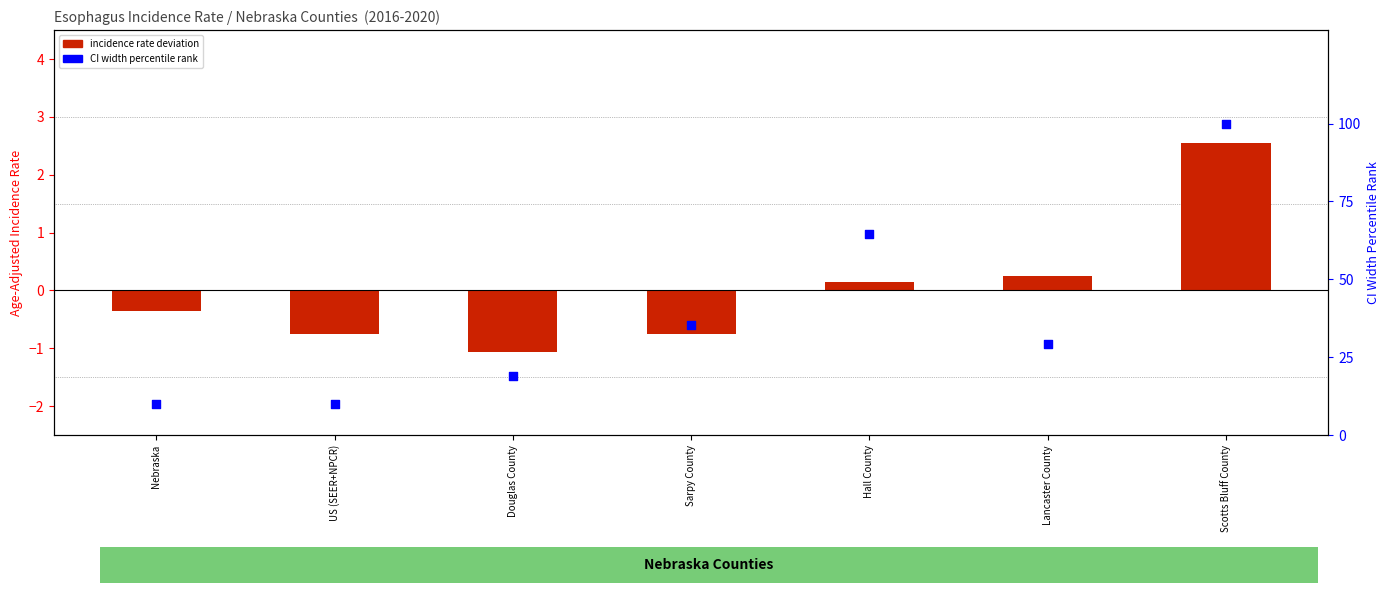

Which series has the largest total across all categories?

CI width percentile rank